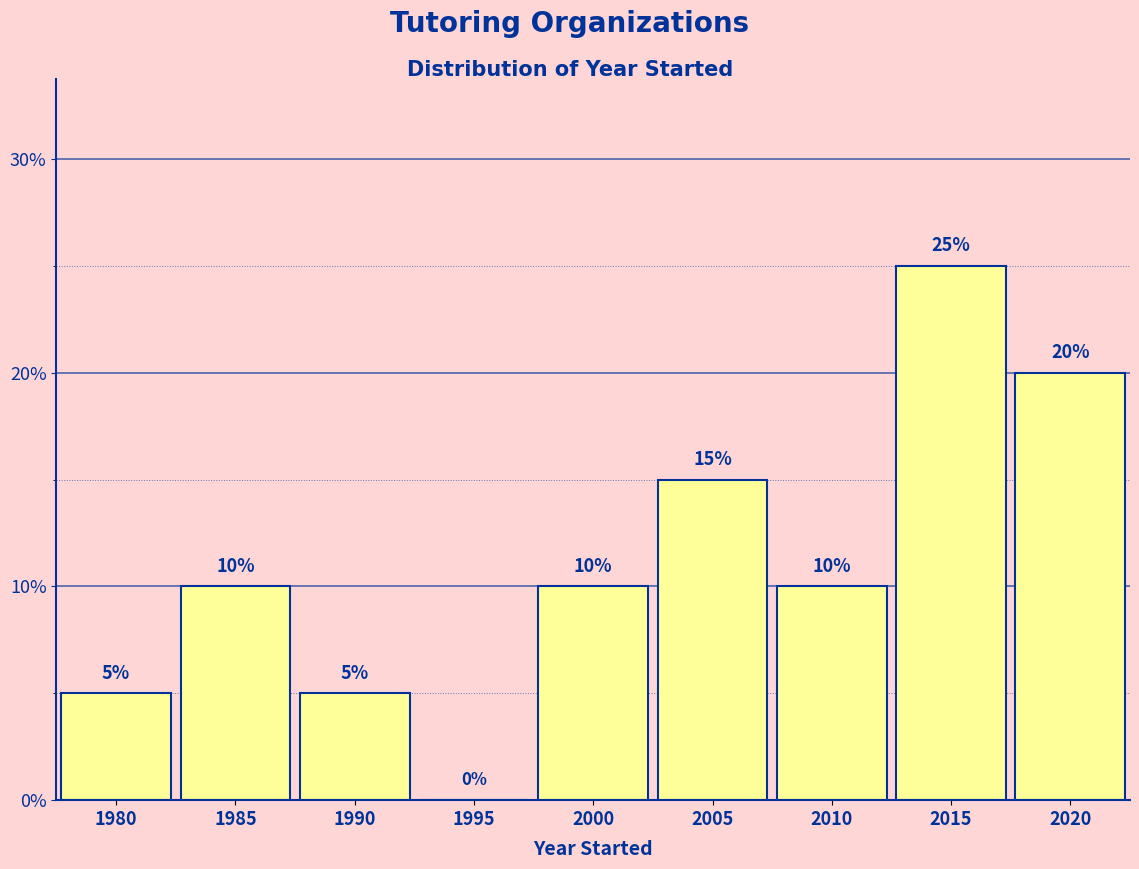

Reading left to right, transcribe all the data shown in this chart.

1980=5	1985=10	1990=5	1995=0	2000=10	2005=15	2010=10	2015=25	2020=20